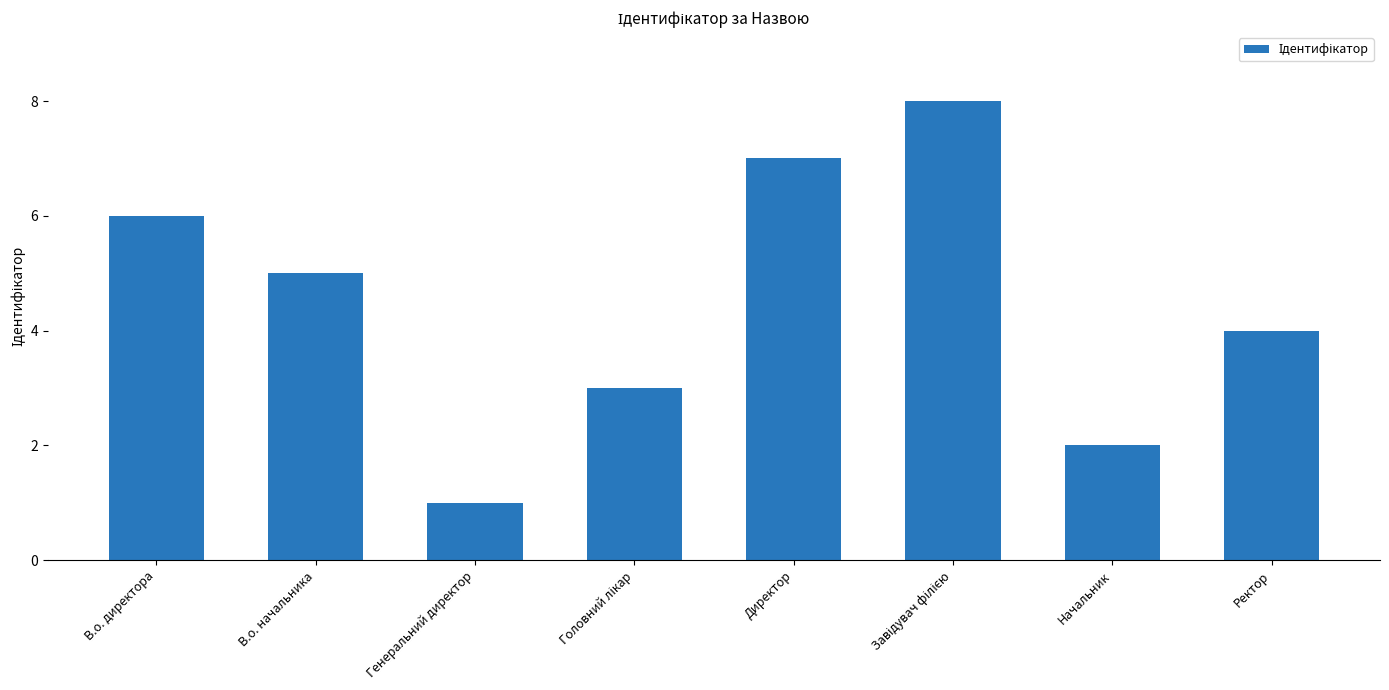

What is the difference between the maximum and minimum values?

7